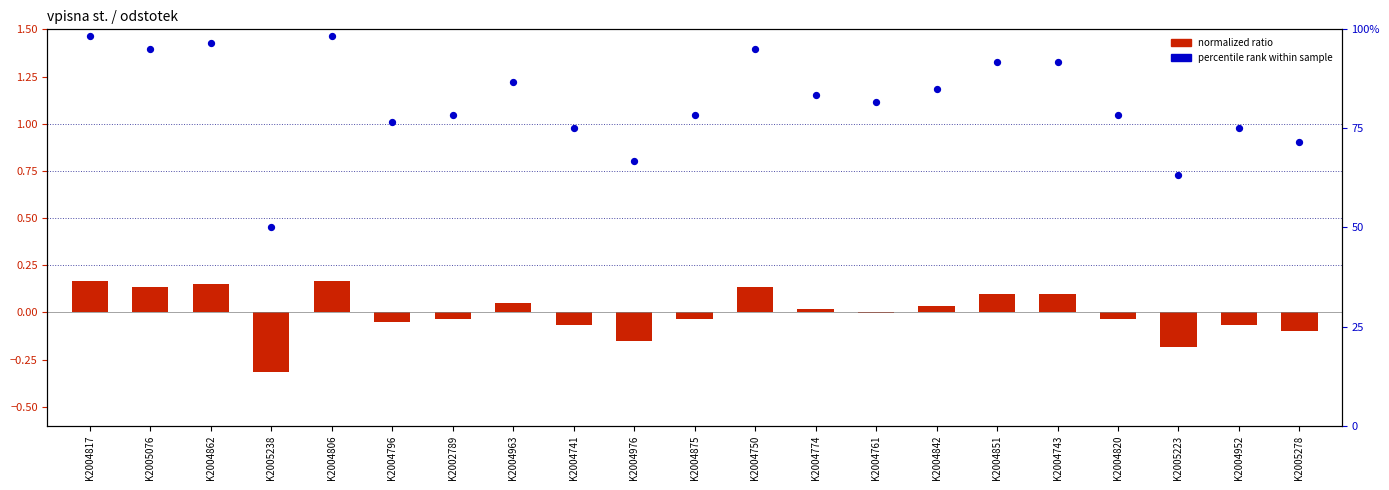

At which category is the sum across all series the highest?

K2004817